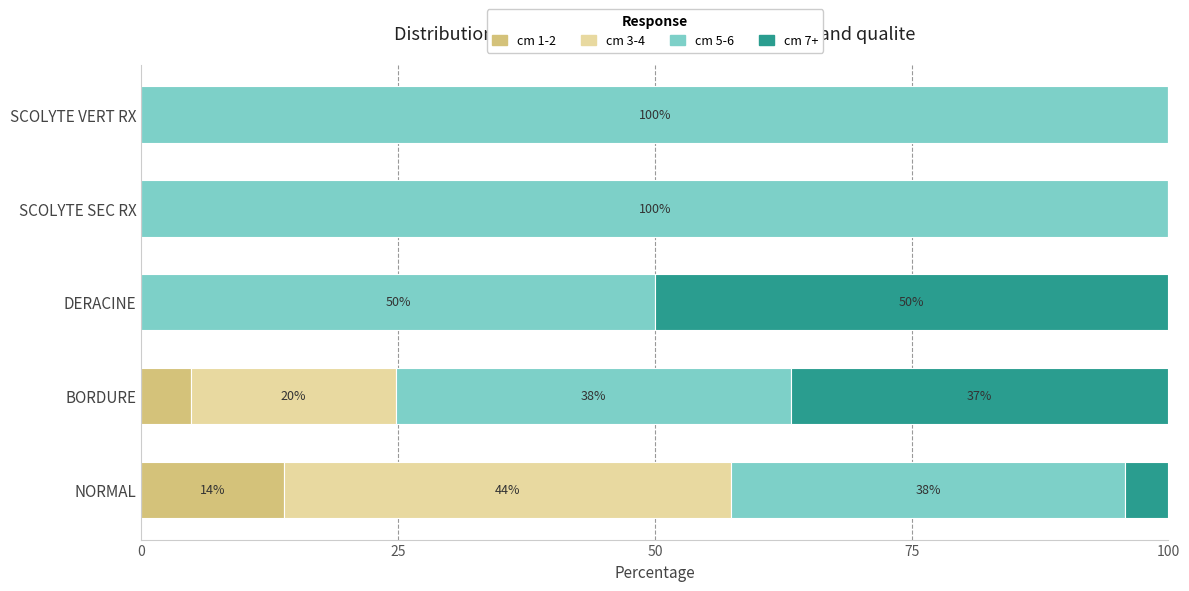

Is it true that cm 1-2 equals 0.0 at SCOLYTE VERT RX?

True